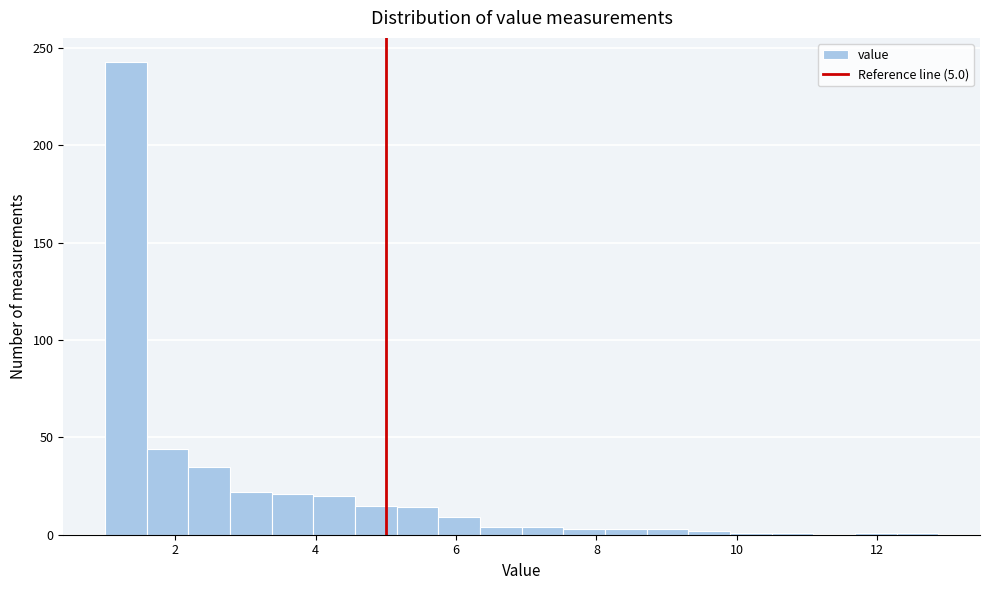

Around what value on the x-axis is the tallest bar? Give the approximate position of its centre, as read against the axis.

1.2